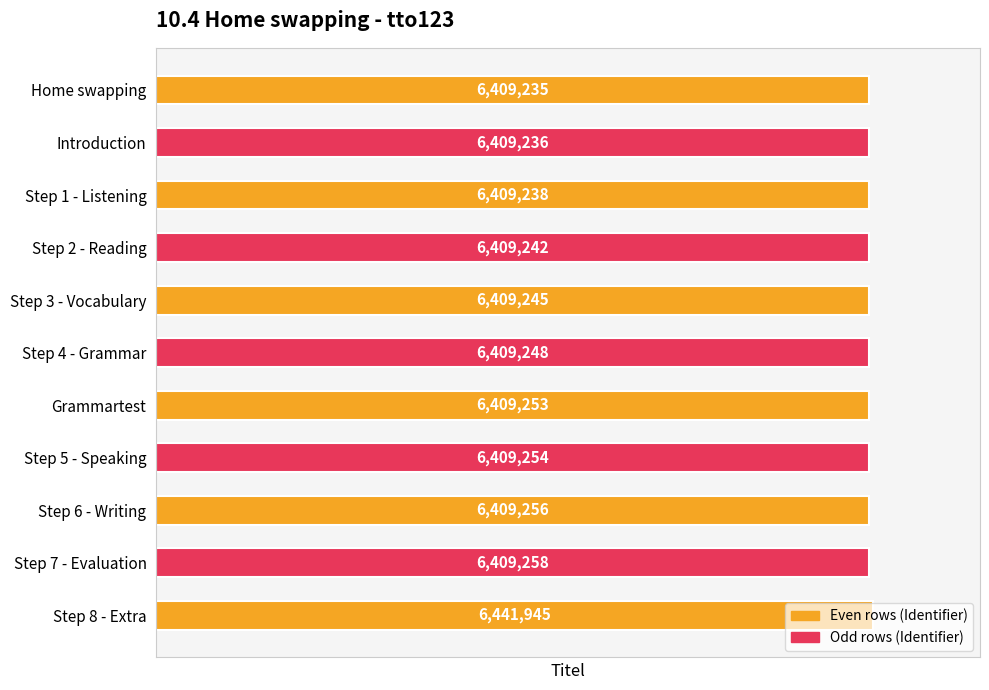

Approximately how many times larger is the value at Step 5 - Speaking compared to Step 2 - Reading?

1.0